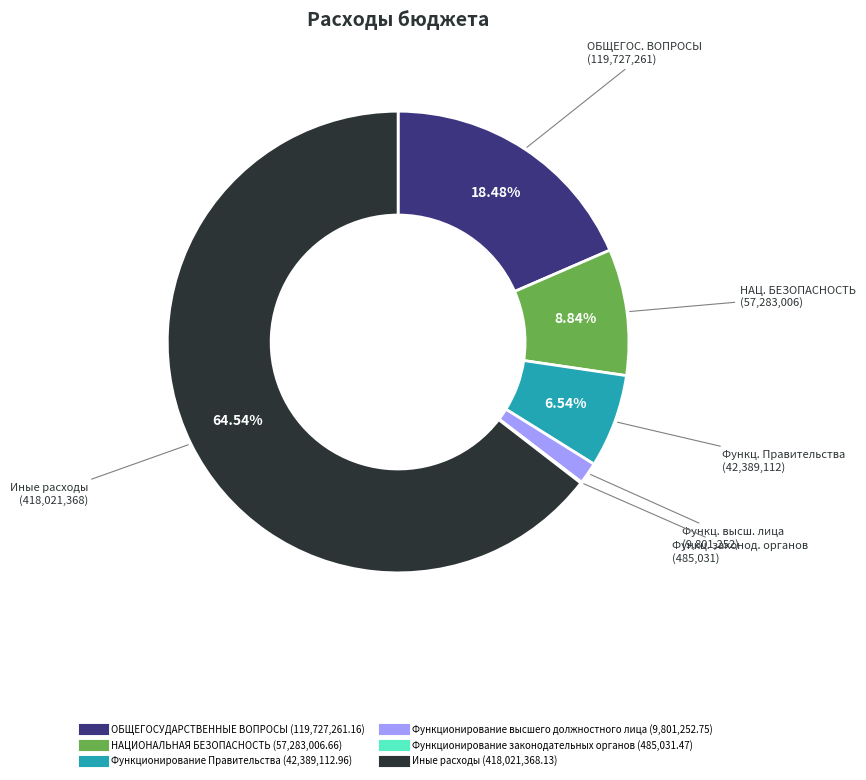

Is there any slice that represents more than half of the pie?

Yes